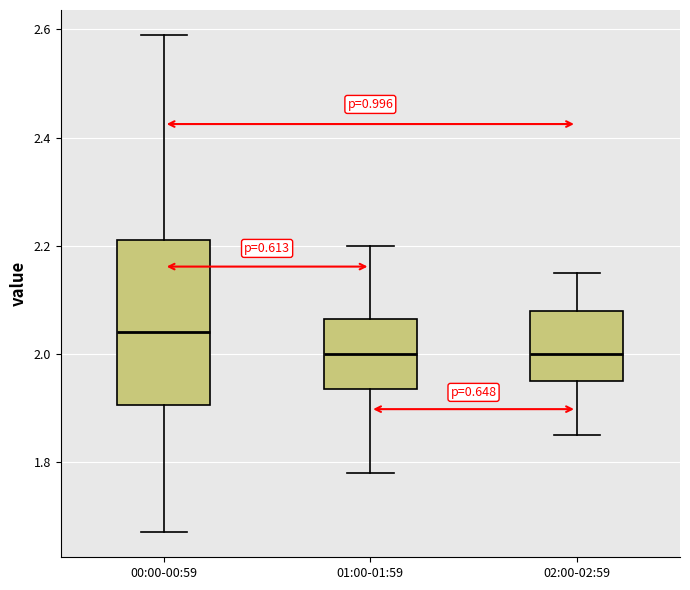

Reading left to right, transcribe this box plot: for each box, give where its median line is, the range the box spans, and where its two whiskers end, as read against the y-axis. The values are not printed on the chart, so give them approximately, as read against the axis.

00:00-00:59: median 2.04, box 1.90 to 2.22, whiskers 1.68 to 2.60
01:00-01:59: median 2.00, box 1.94 to 2.06, whiskers 1.78 to 2.20
02:00-02:59: median 2.00, box 1.96 to 2.08, whiskers 1.86 to 2.16